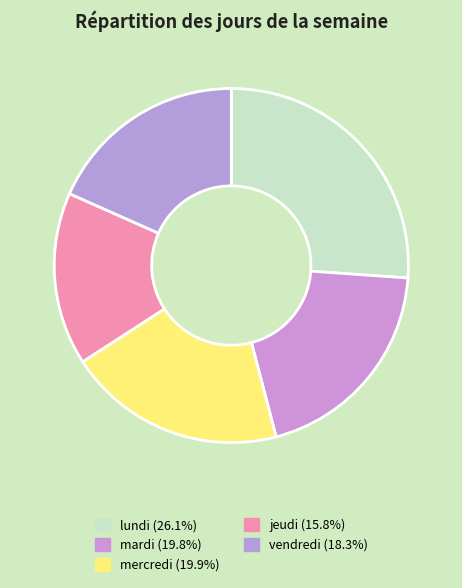

Is it true that vendredi is 18% of the pie?

True